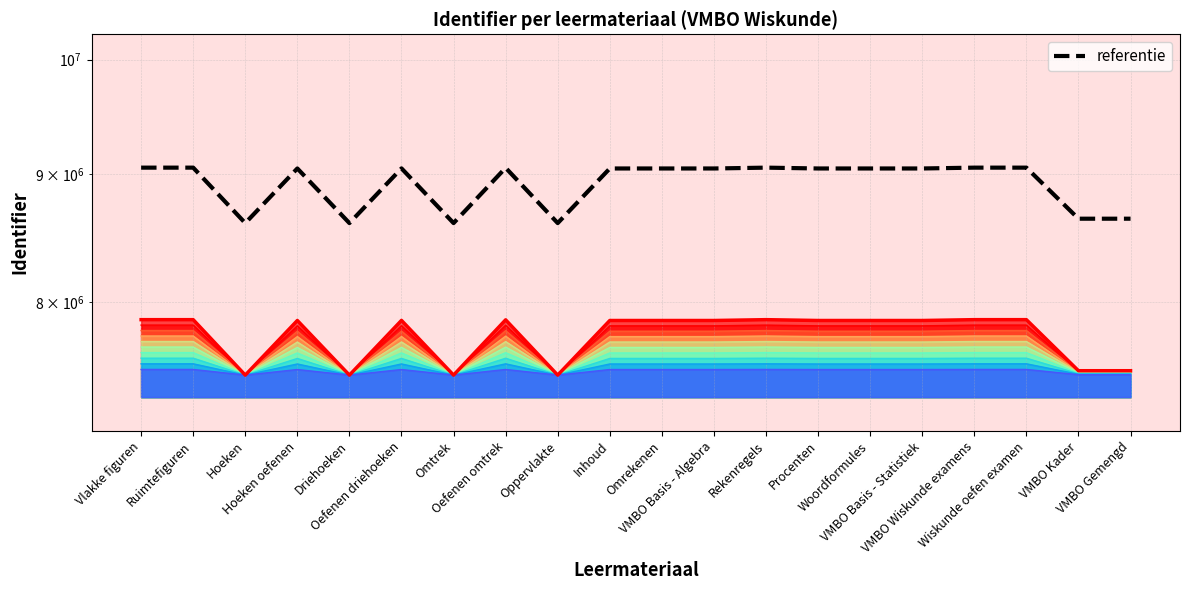

At which category does Identifier boundary reach its first local valley?

Hoeken